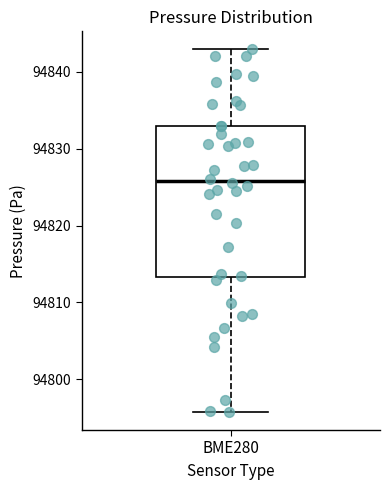

Read this box plot against the y-axis: the position of the median line, the range covered by the box, and the ends of both whiskers. The values are not printed on the chart, so give them approximately, as read against the axis.

median 94826, box 94813 to 94833, whiskers 94796 to 94843